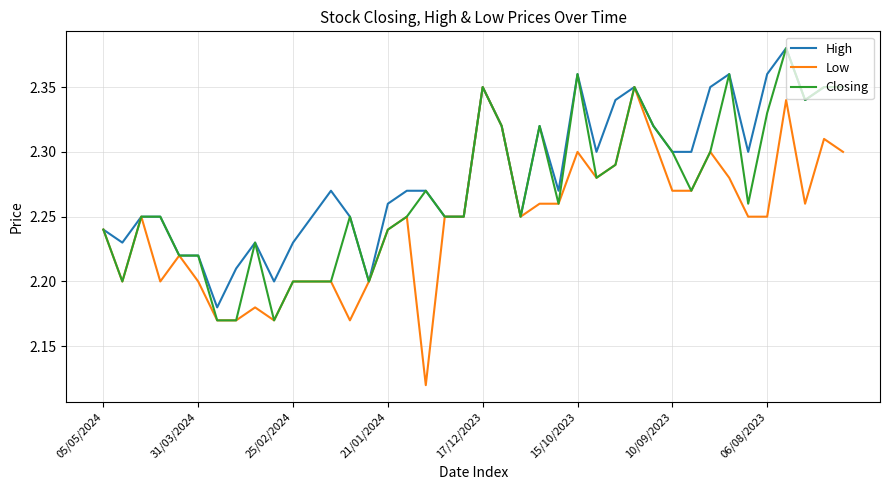

Does the chart have visible grid lines?

Yes